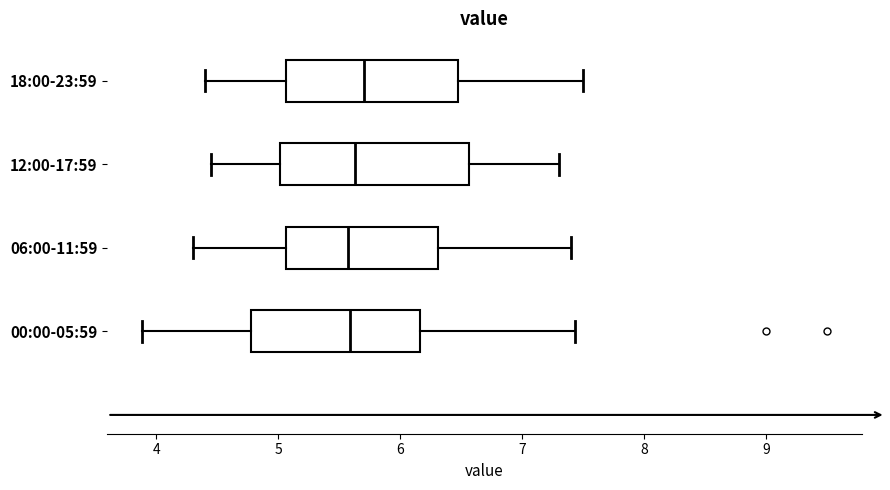

Reading bottom to top, transcribe this box plot: for each box, give where its median line is, the range the box spans, and where its two whiskers end, as read against the x-axis. The values are not printed on the chart, so give them approximately, as read against the axis.

00:00-05:59: median 5.6, box 4.8 to 6.2, whiskers 3.9 to 7.4
06:00-11:59: median 5.6, box 5.1 to 6.3, whiskers 4.3 to 7.4
12:00-17:59: median 5.6, box 5.0 to 6.6, whiskers 4.5 to 7.3
18:00-23:59: median 5.7, box 5.1 to 6.5, whiskers 4.4 to 7.5